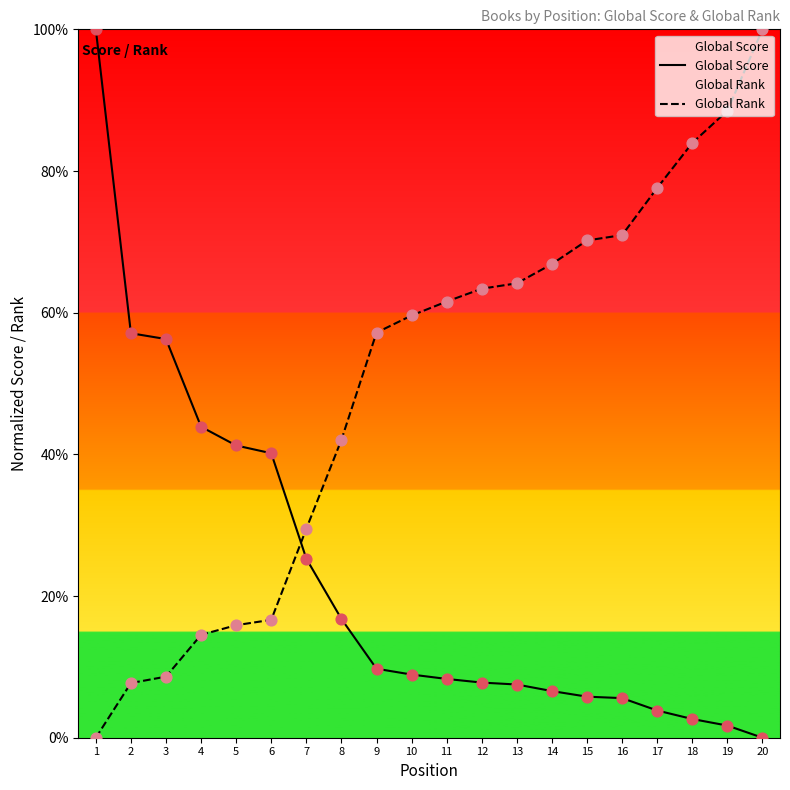

What is the total value across all series at 9?

66.9